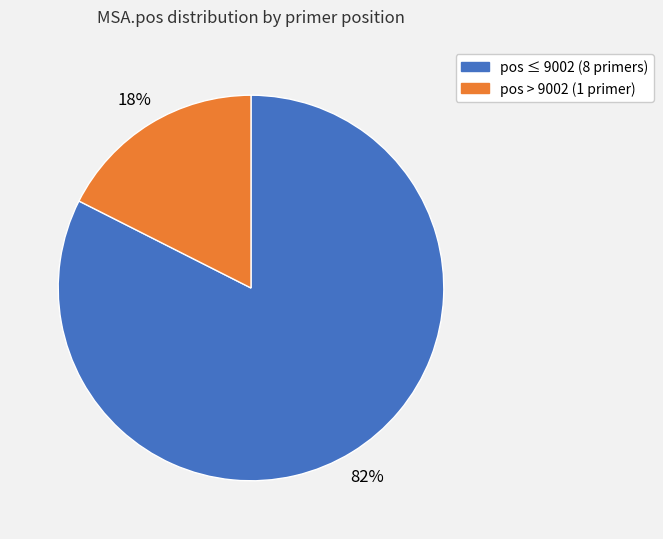

Is there a majority slice in this chart?

Yes